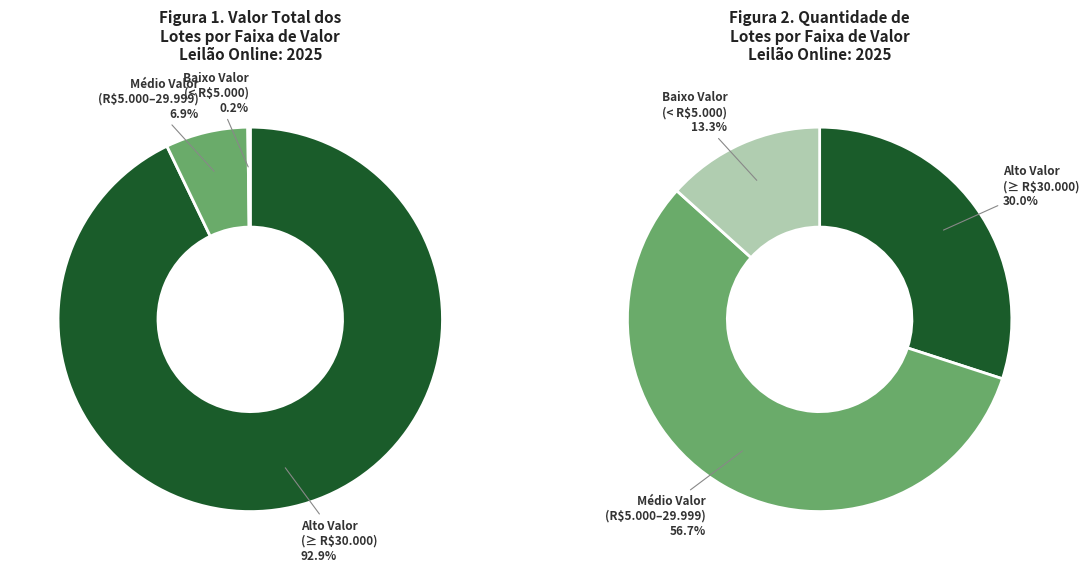

Is there a majority slice in this chart?

Yes